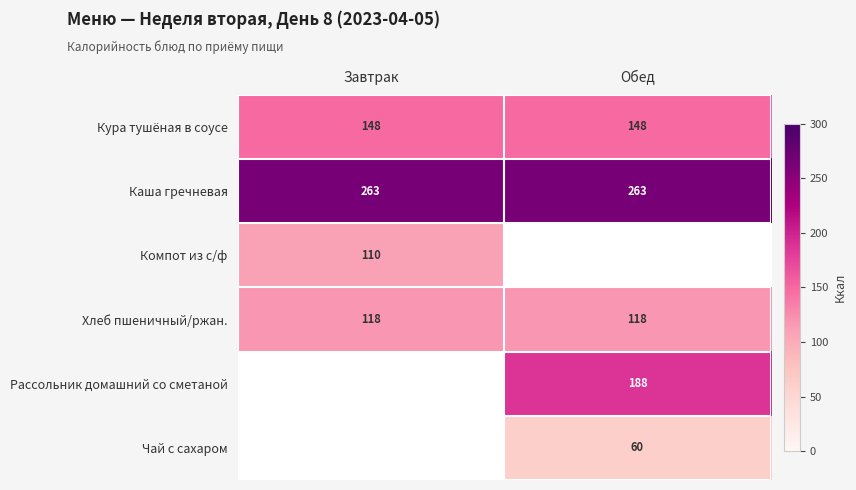

What is the maximum value for Хлеб пшеничный/ржан.?

118